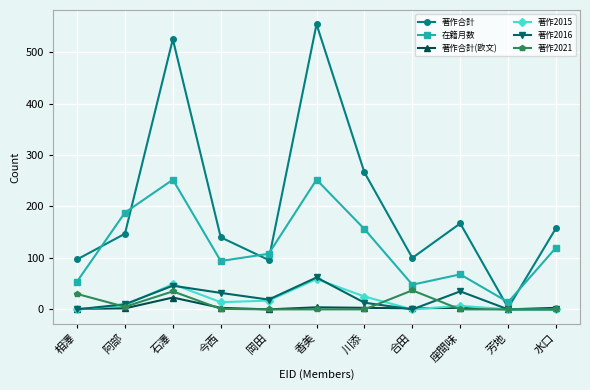

At which category does 在籍月数 reach its first local peak?

石澤